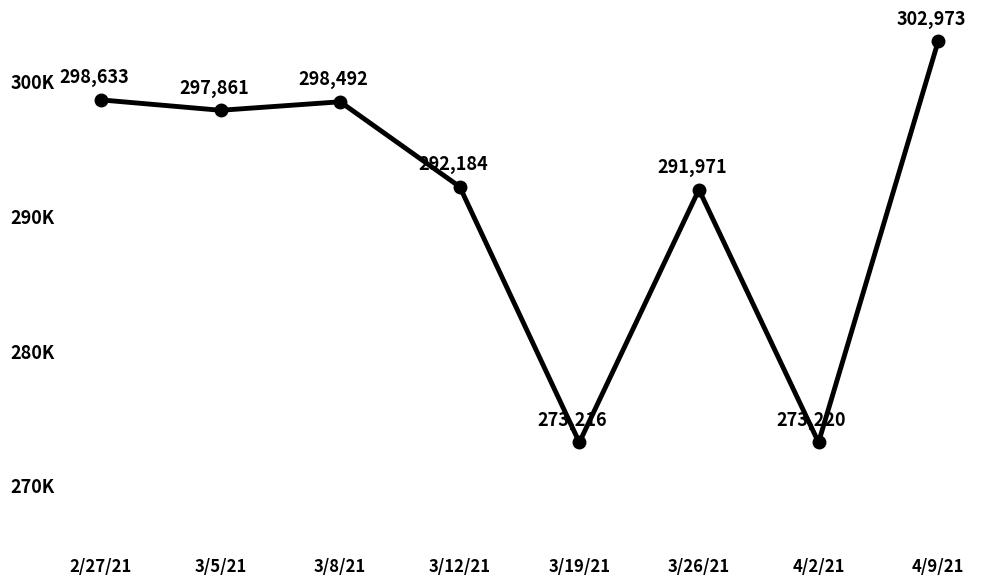

What is the approximate value at 3/19/21, to the nearest 10?

273220